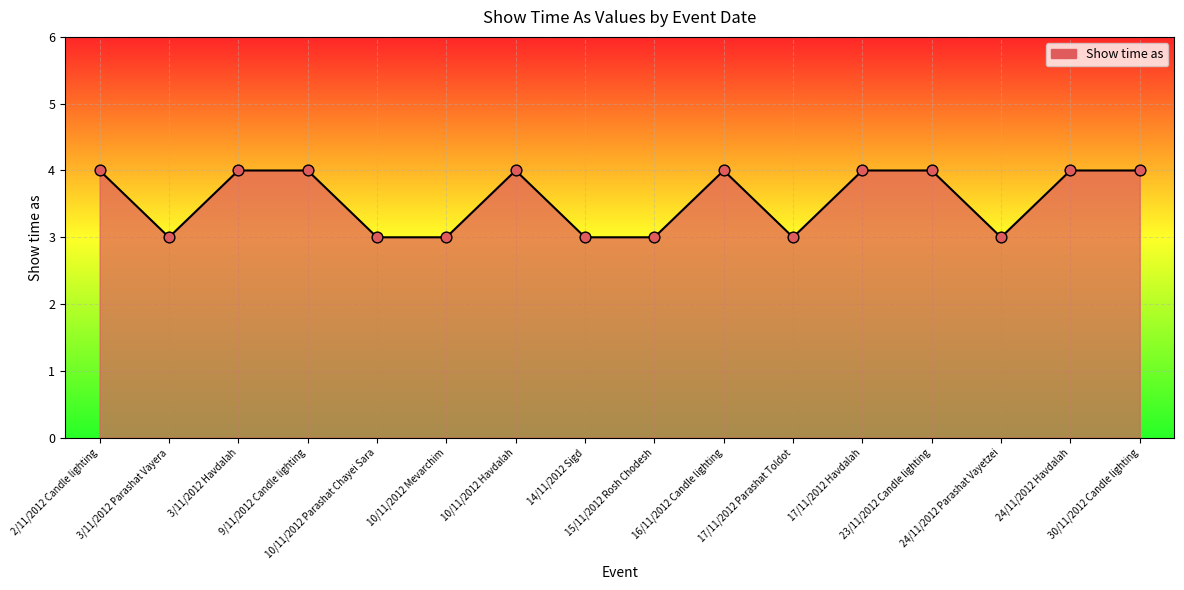

What is the minimum value shown in the chart?

3